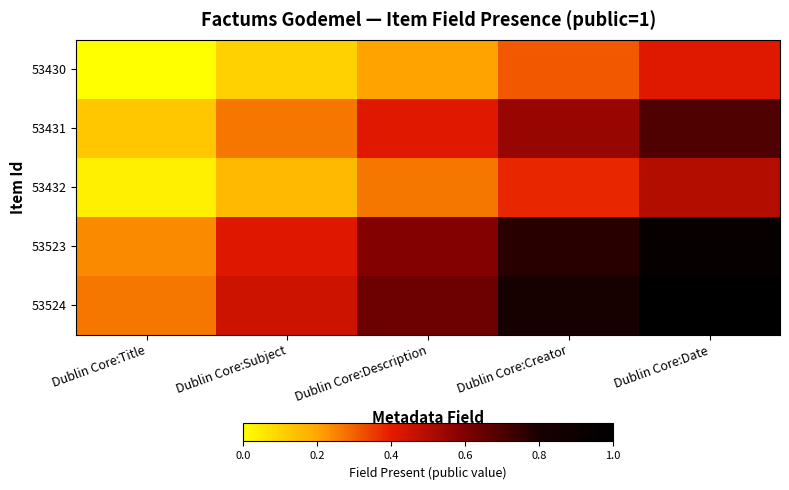

Reading right to left, extract all data points from this chart.

53430: Dublin Core:Date=0.4	Dublin Core:Creator=0.3	Dublin Core:Description=0.2	Dublin Core:Subject=0.1	Dublin Core:Title=0.0
53431: Dublin Core:Date=0.7	Dublin Core:Creator=0.6	Dublin Core:Description=0.4	Dublin Core:Subject=0.3	Dublin Core:Title=0.1
53432: Dublin Core:Date=0.5	Dublin Core:Creator=0.4	Dublin Core:Description=0.3	Dublin Core:Subject=0.2	Dublin Core:Title=0.0
53523: Dublin Core:Date=0.9	Dublin Core:Creator=0.8	Dublin Core:Description=0.6	Dublin Core:Subject=0.4	Dublin Core:Title=0.2
53524: Dublin Core:Date=1.0	Dublin Core:Creator=0.8	Dublin Core:Description=0.6	Dublin Core:Subject=0.5	Dublin Core:Title=0.3